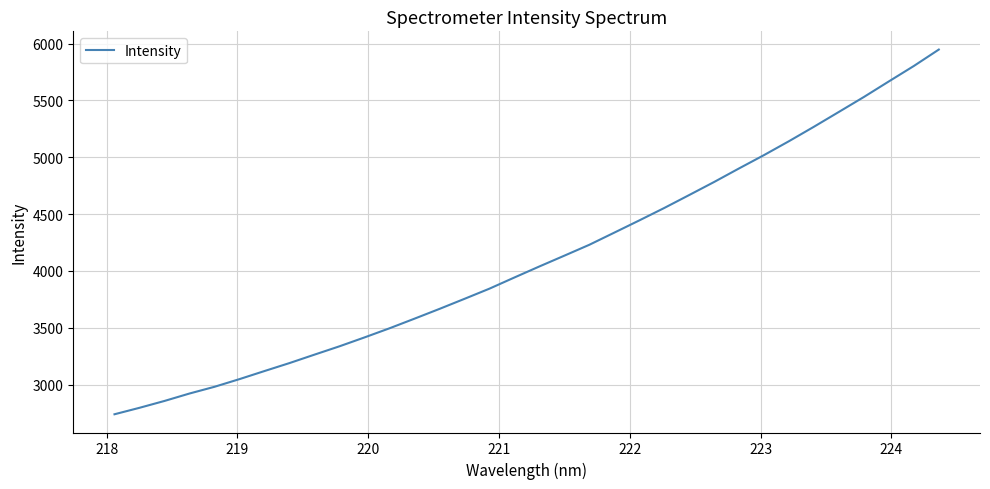

What is the minimum value shown in the chart?

2738.8